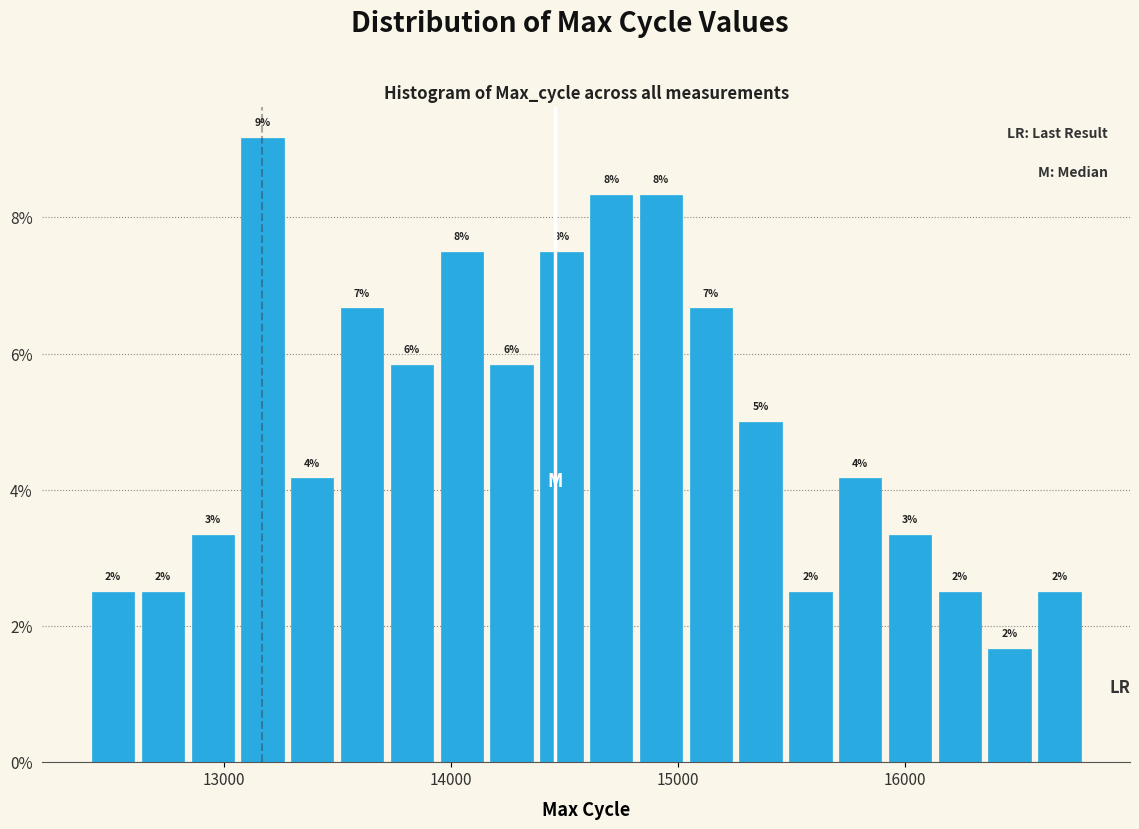

Around what value on the x-axis is the tallest bar? Give the approximate position of its centre, as read against the axis.

13200